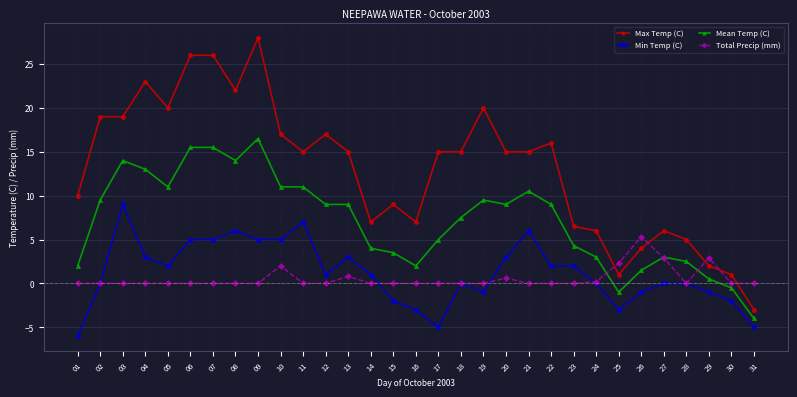

What is the difference between the Min Temp (C) values at 15 and 02?

2.0